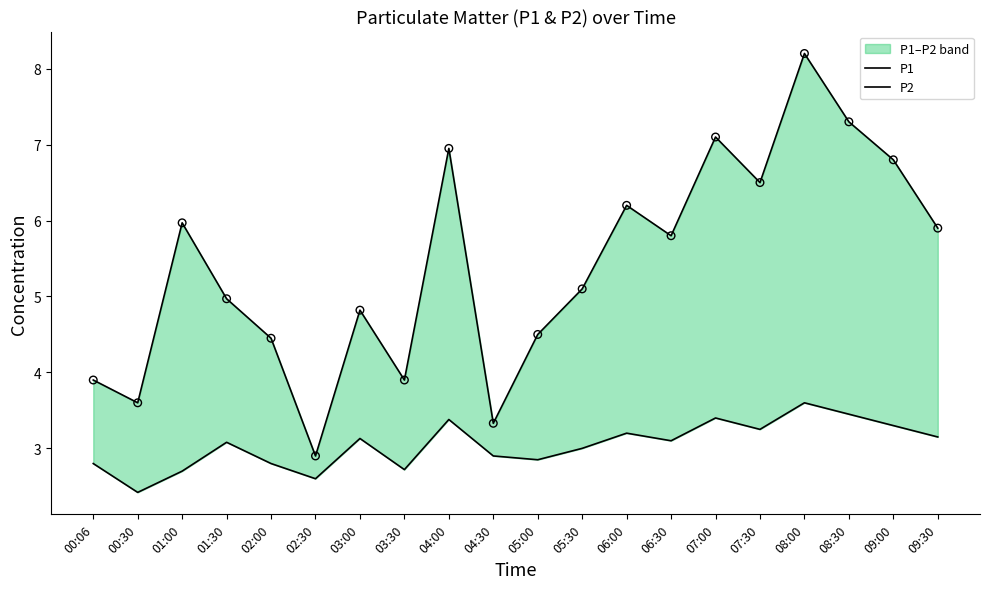

What are all the series names shown in the legend?

P1, P2